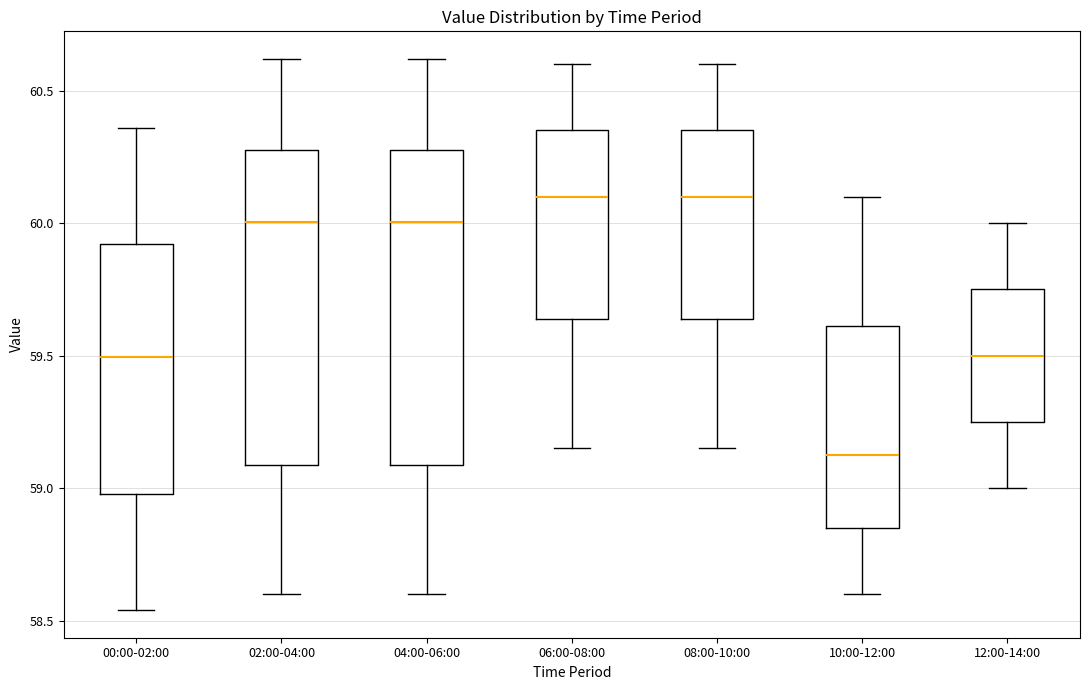

Reading left to right, transcribe this box plot: for each box, give where its median line is, the range the box spans, and where its two whiskers end, as read against the y-axis. The values are not printed on the chart, so give them approximately, as read against the axis.

00:00-02:00: median 59.50, box 59.00 to 59.90, whiskers 58.55 to 60.35
02:00-04:00: median 60.00, box 59.10 to 60.30, whiskers 58.60 to 60.60
04:00-06:00: median 60.00, box 59.10 to 60.30, whiskers 58.60 to 60.60
06:00-08:00: median 60.10, box 59.65 to 60.35, whiskers 59.15 to 60.60
08:00-10:00: median 60.10, box 59.65 to 60.35, whiskers 59.15 to 60.60
10:00-12:00: median 59.15, box 58.85 to 59.60, whiskers 58.60 to 60.10
12:00-14:00: median 59.50, box 59.25 to 59.75, whiskers 59.00 to 60.00